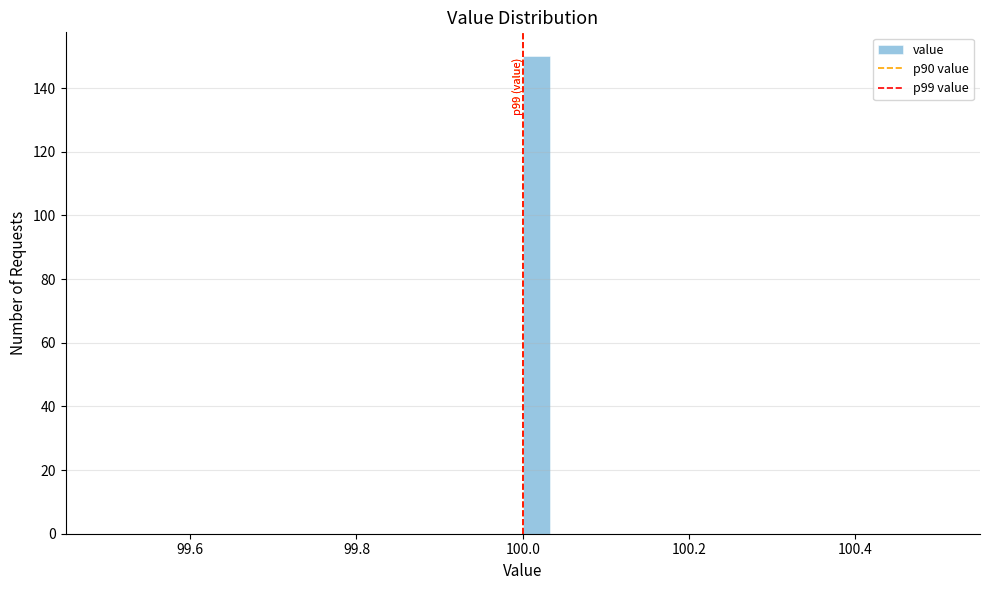

Read against the x-axis, roughly where is the centre of the tallest bar?

100.02